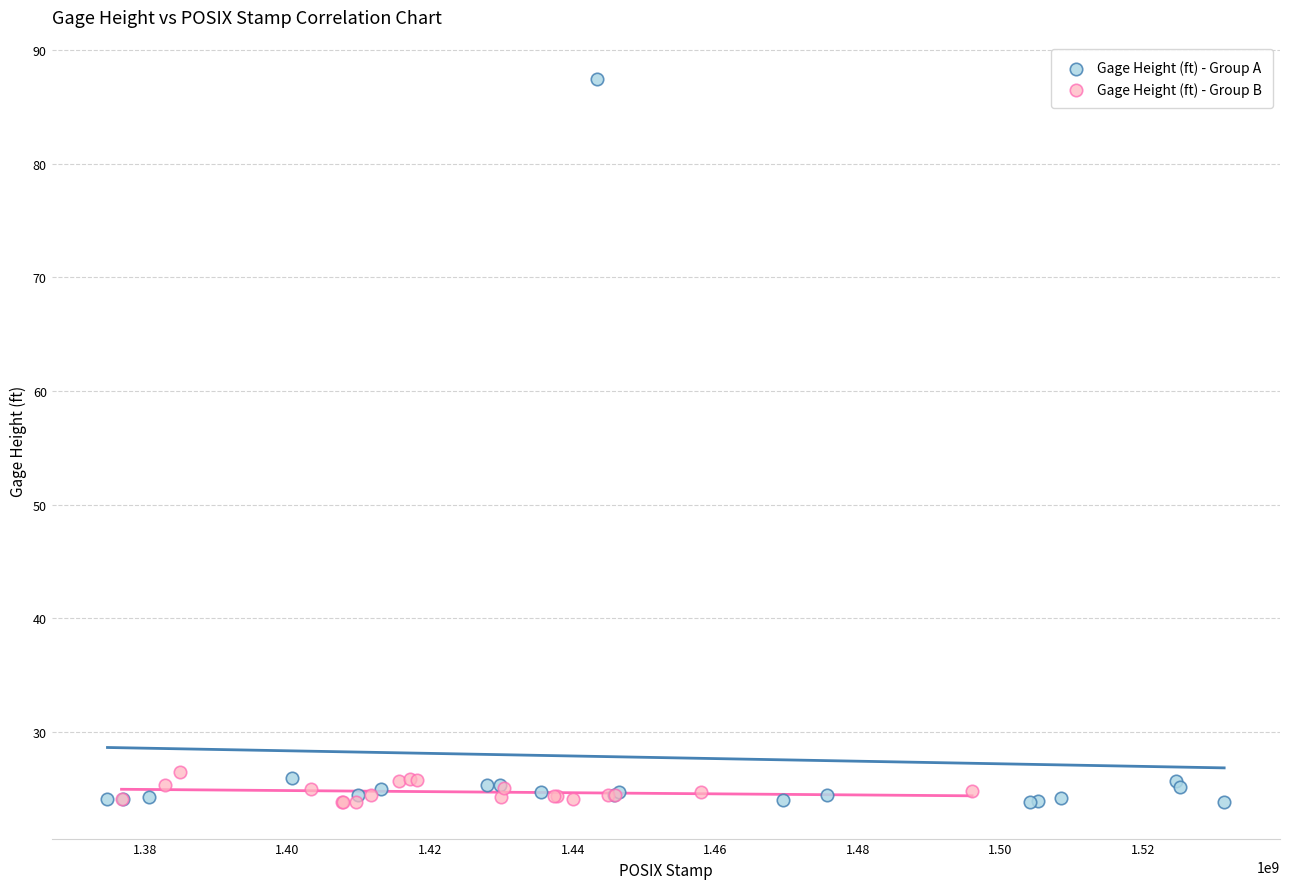

Which series has the widest spread of Y values?

Gage Height (ft) - Group A